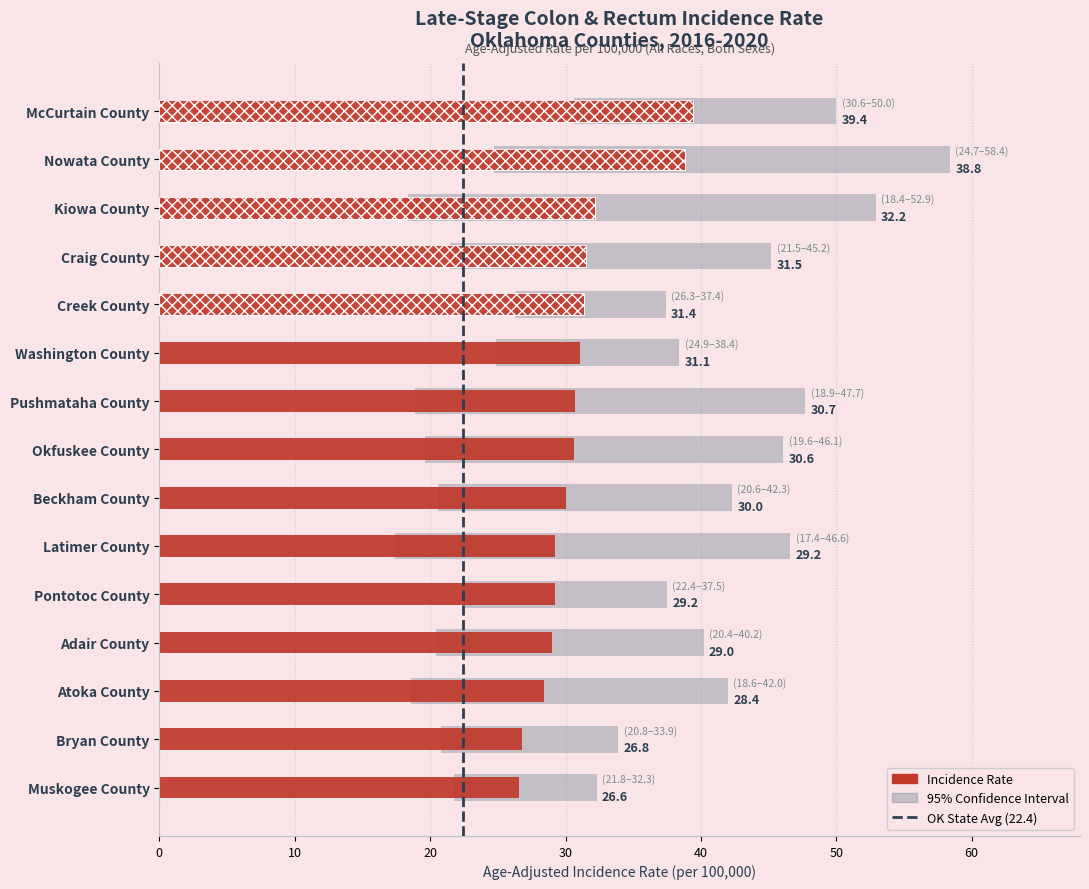

Rank the categories by value from lowest to highest.

Muskogee County, Bryan County, Atoka County, Adair County, Latimer County, Pontotoc County, Beckham County, Okfuskee County, Pushmataha County, Washington County, Creek County, Craig County, Kiowa County, Nowata County, McCurtain County